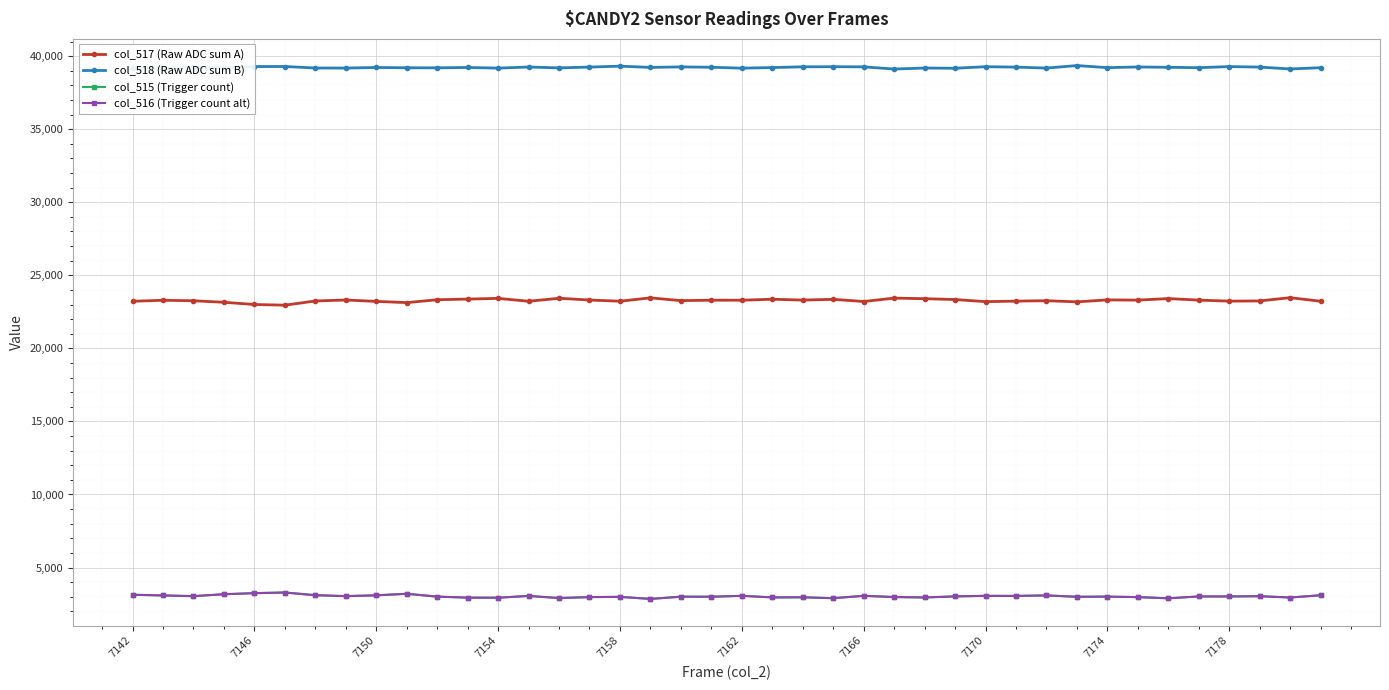

True or false: col_517 (Raw ADC sum A) has more than 1 points higher than both neighbors.

True